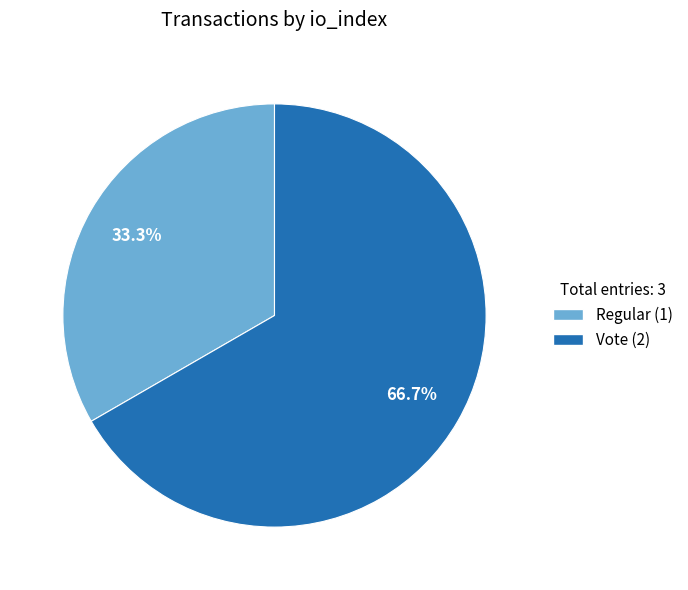

Does any single category account for the majority?

Yes